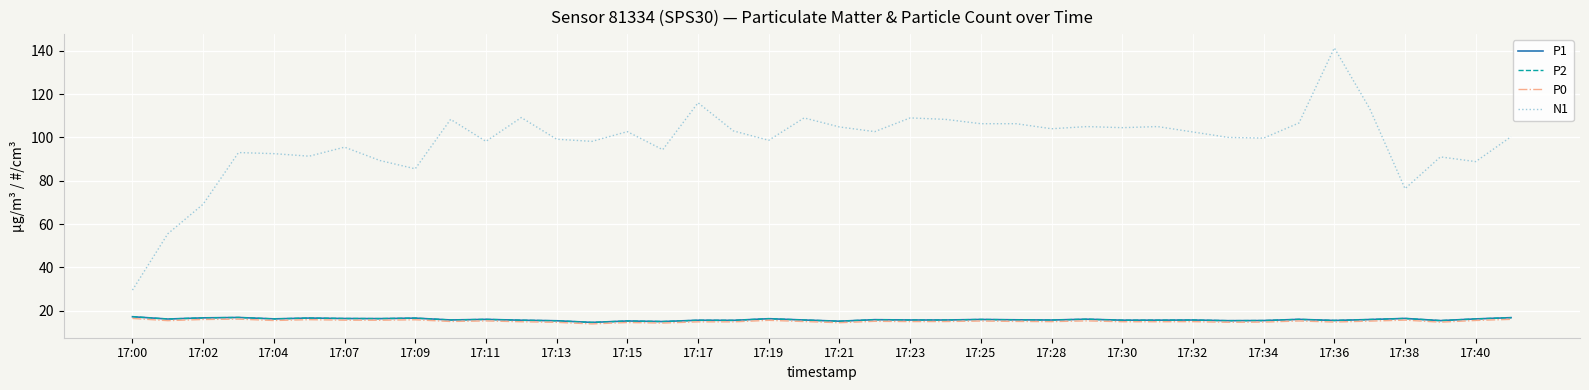

Does the chart display data point markers on the line(s)?

No